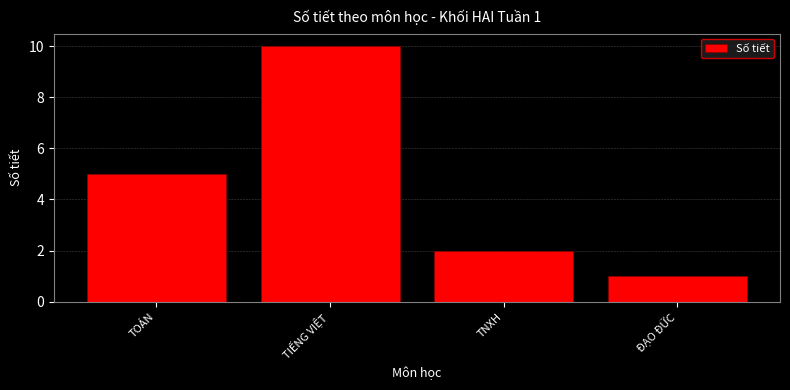

Reading right to left, what are all the values shown in this chart?

ĐẠO ĐỮC=1	TNXH=2	TIẾNG VIỆT=10	TOÁN=5